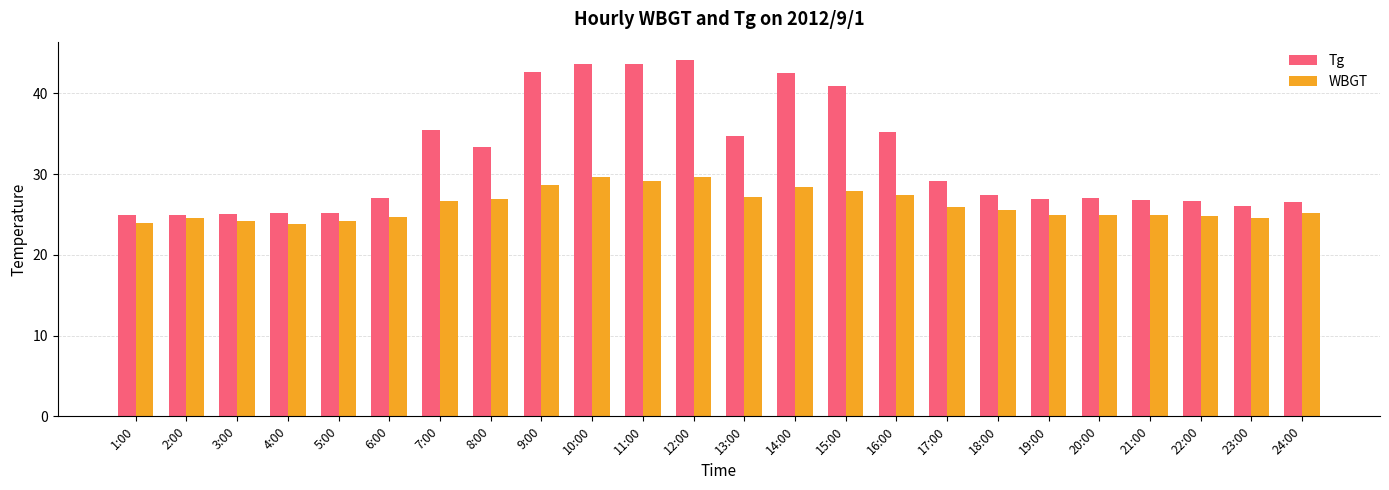

What is the minimum value for Tg?

24.9